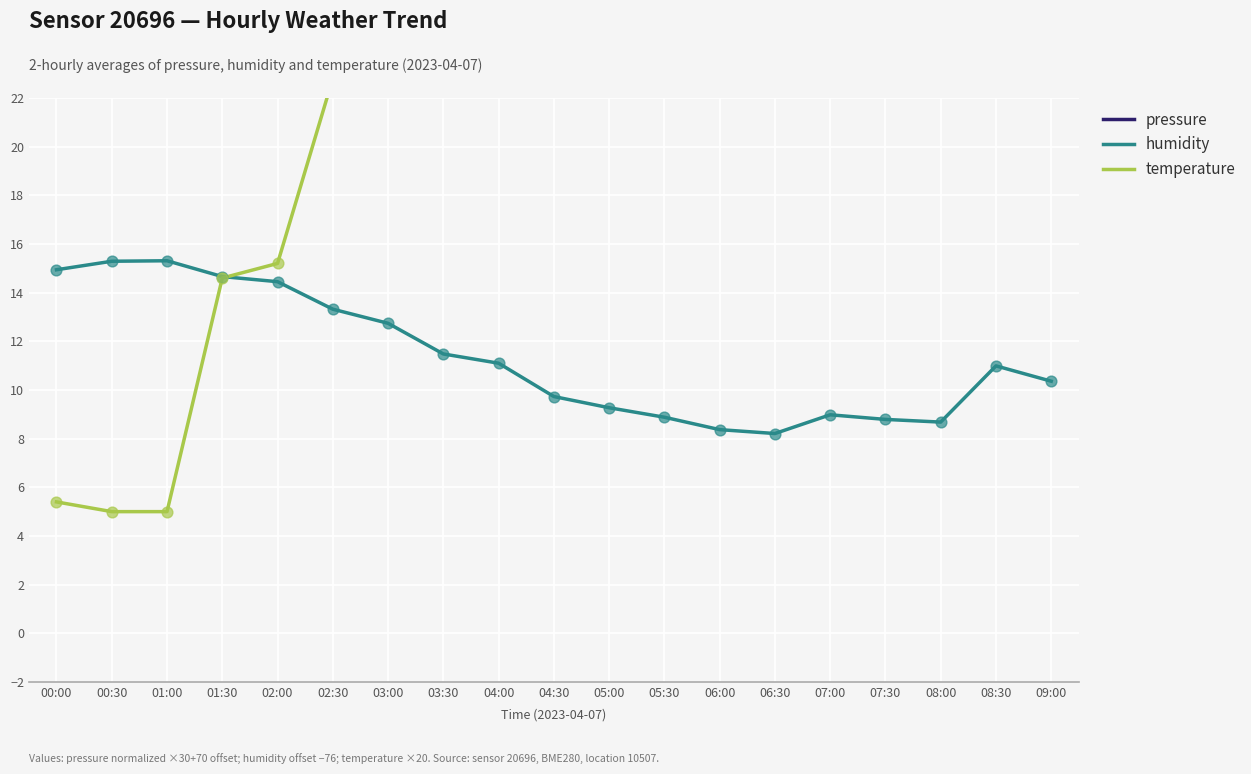

Which series reaches the maximum Y coordinate?

pressure